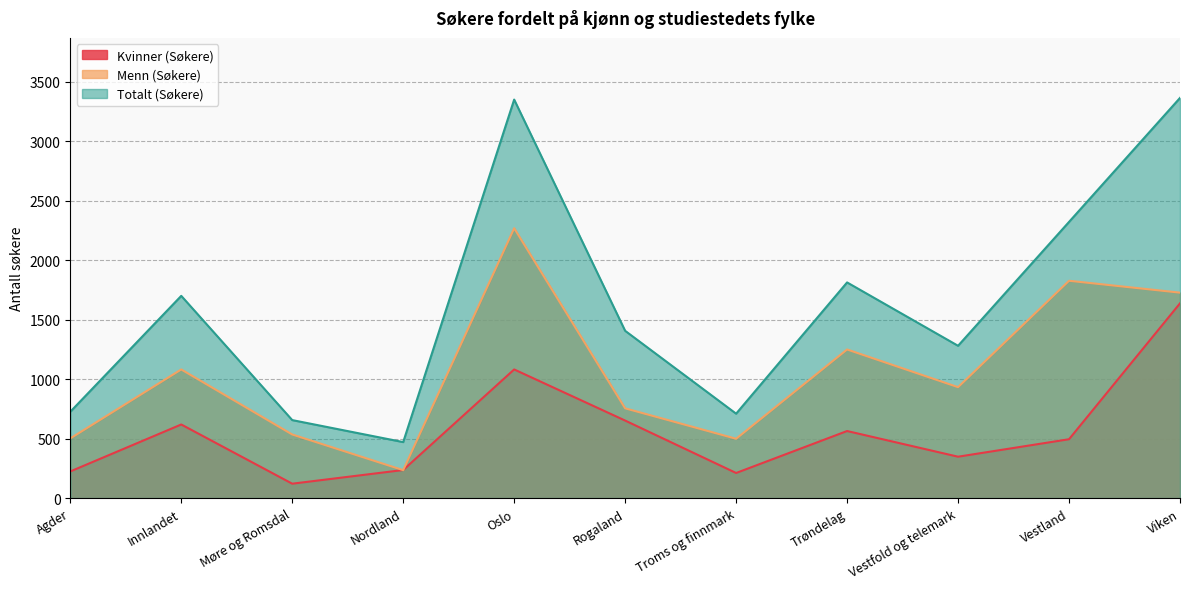

True or false: Kvinner (Søkere) has more than 2 points higher than both neighbors.

True